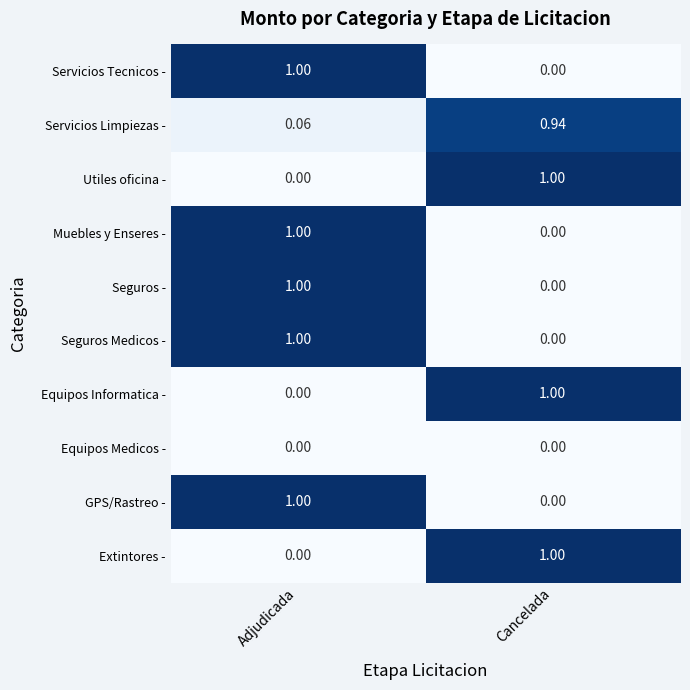

What is the maximum value shown in the chart?

1.0